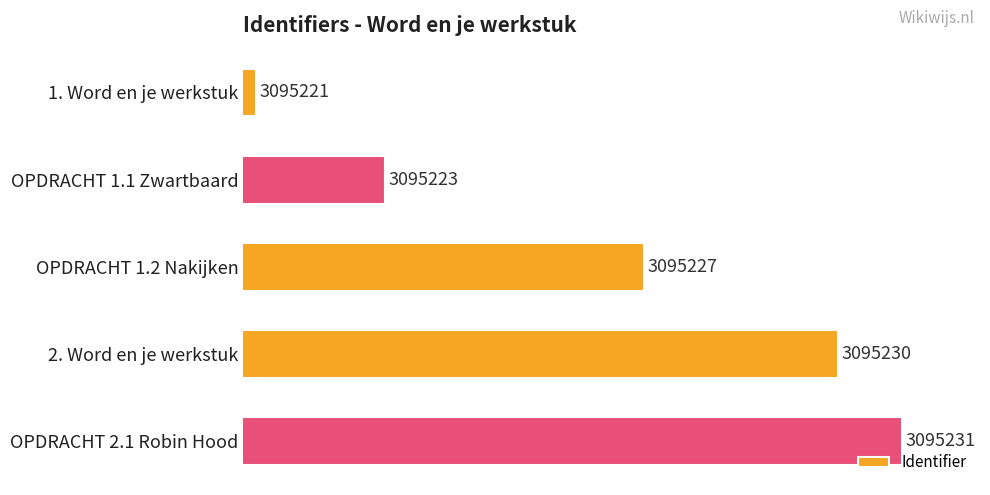

Does the chart contain any negative values?

No